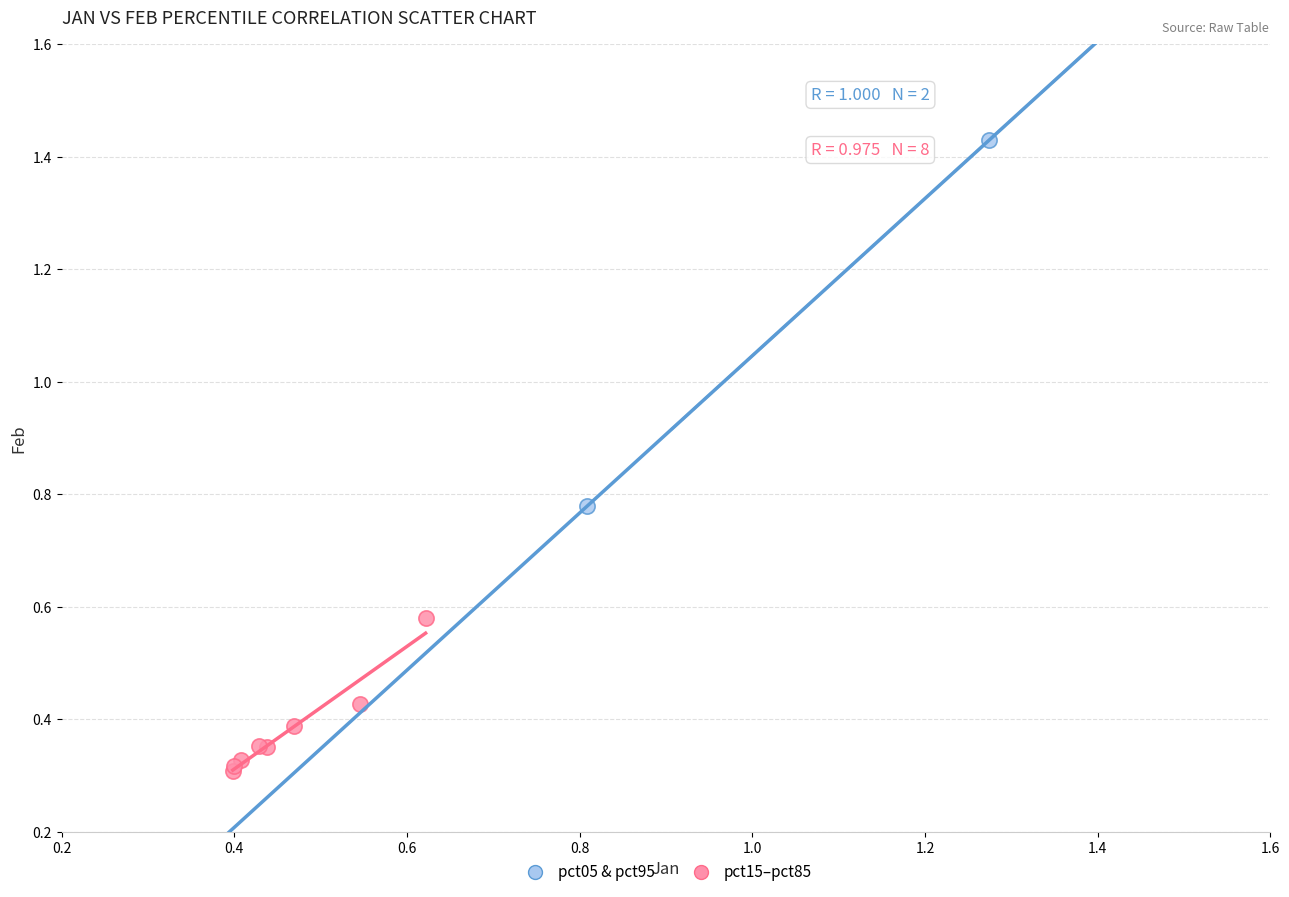

Which series reaches the minimum Y coordinate?

pct15–pct85